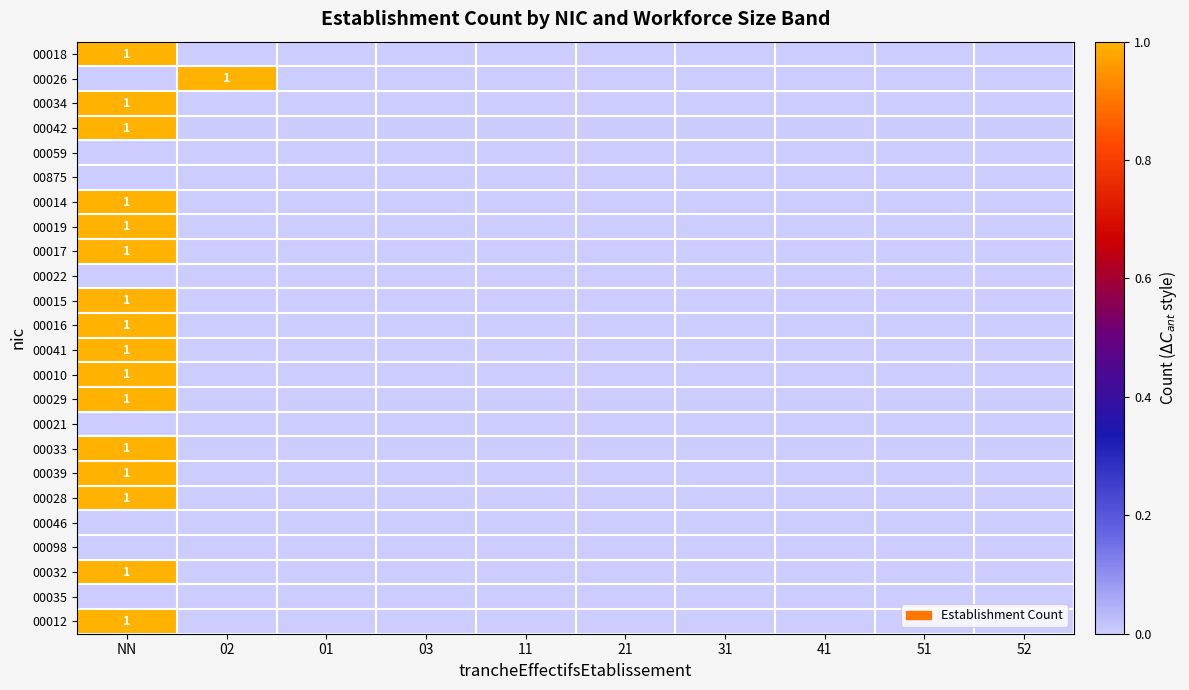

How many values in 00017 are above zero?

1